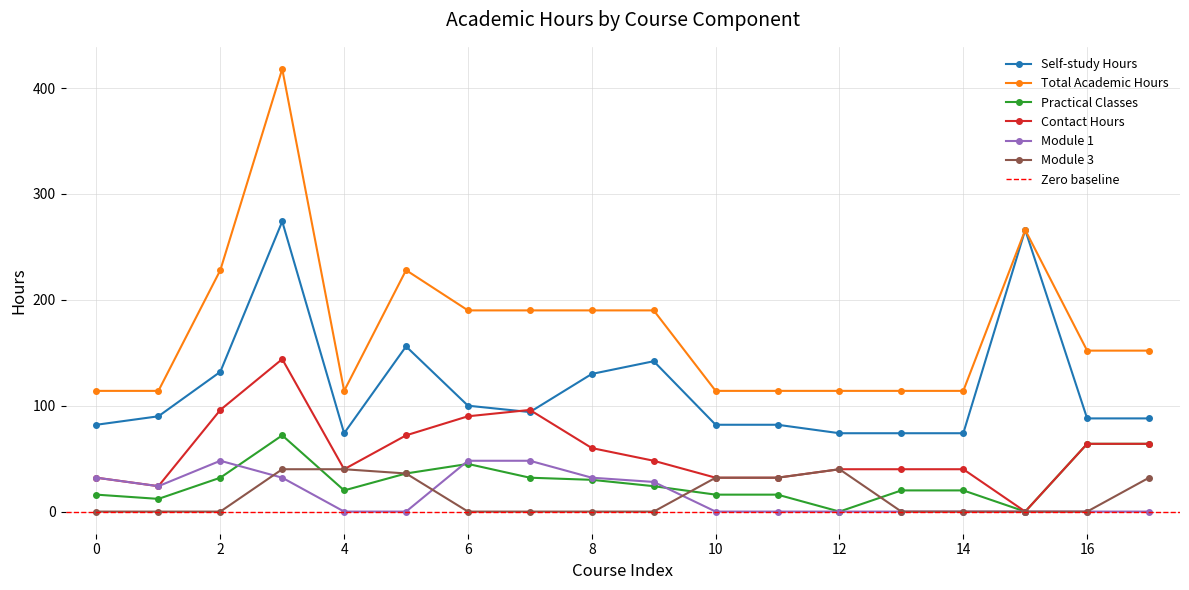

True or false: Self-study Hours and Total Academic Hours intersect in this chart.

False